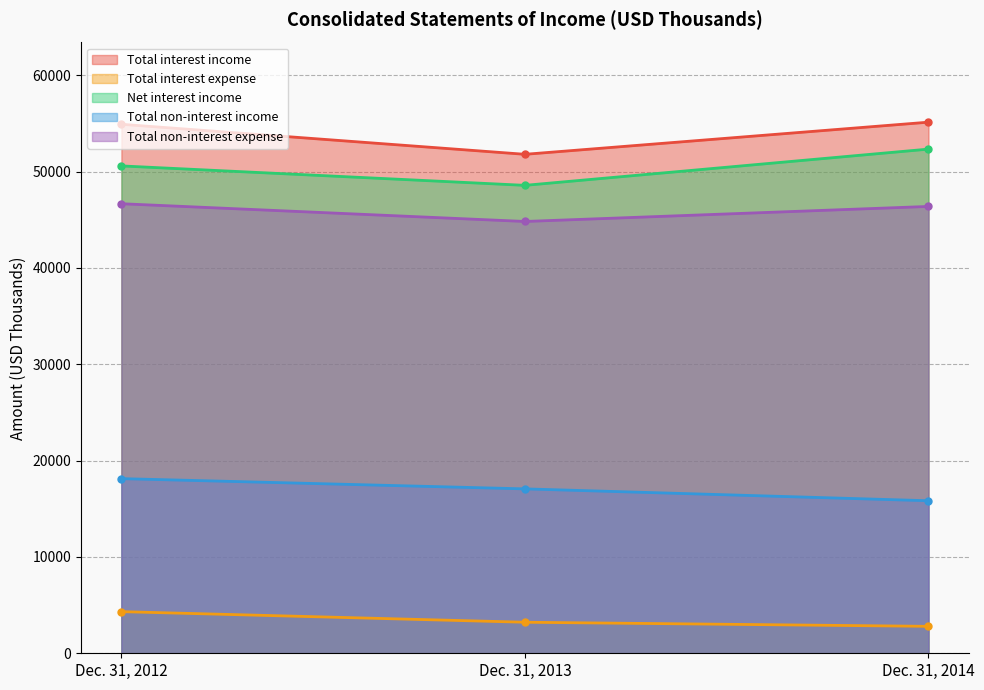

What is the value of the Total non-interest income point at the 3rd from the left?

15831